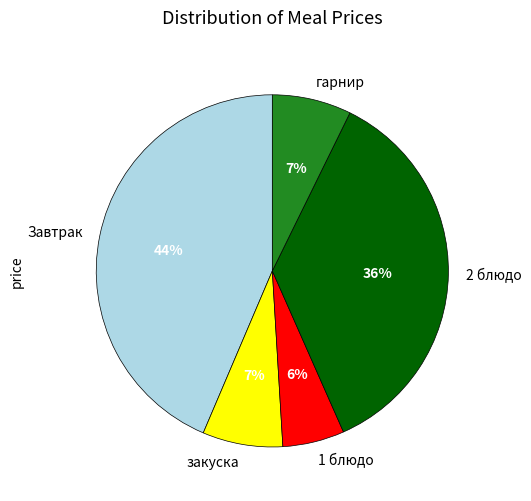

What is the smallest slice in the pie chart?

1 блюдо